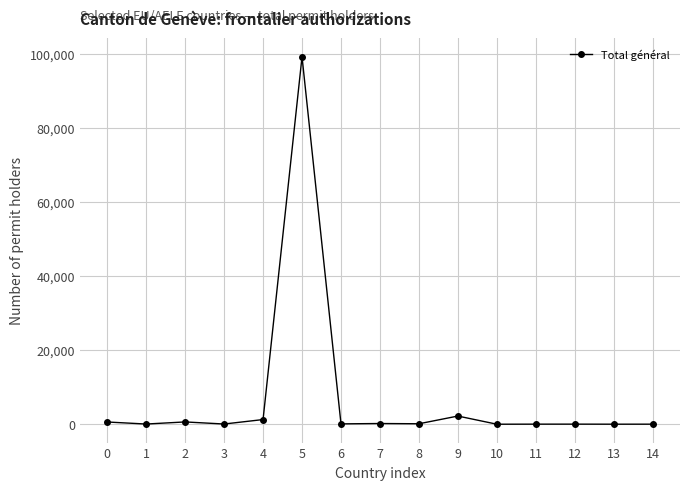

Does the chart have visible grid lines?

Yes